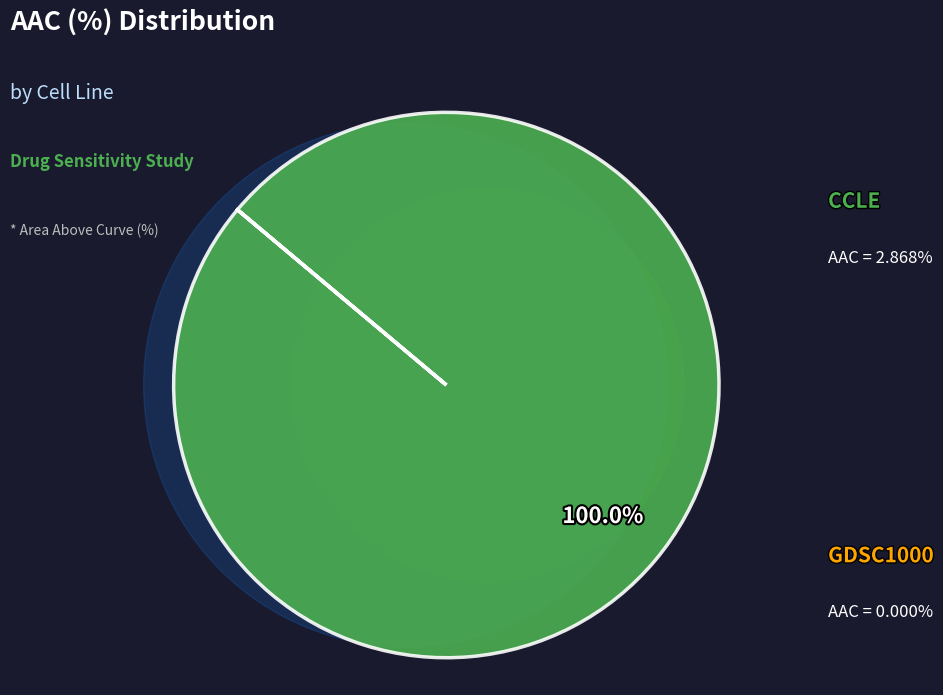

Which has a higher value, GDSC1000 or CCLE?

CCLE